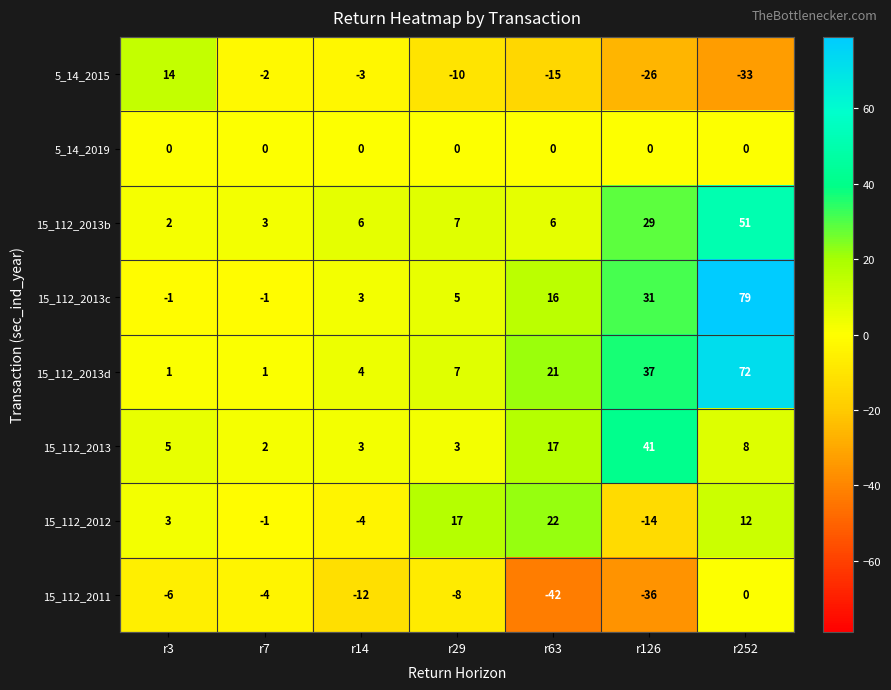

The 15_112_2011 series shows -5 at r14. True or false?

False